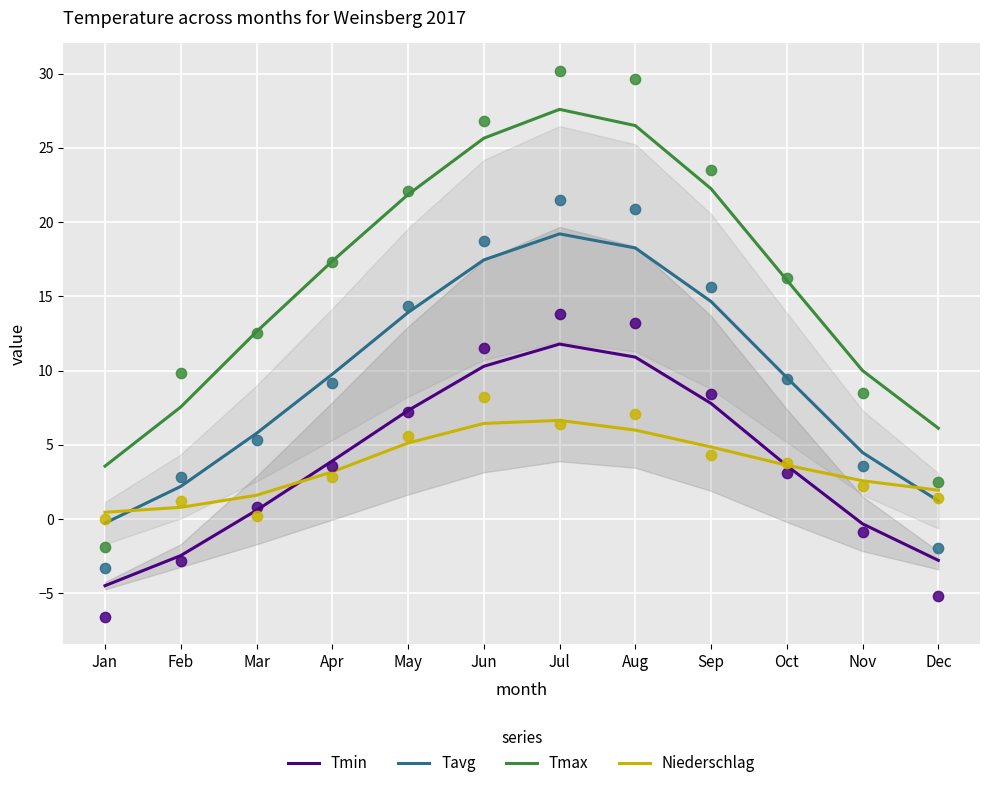

Which series has the largest total across all categories?

Tmax